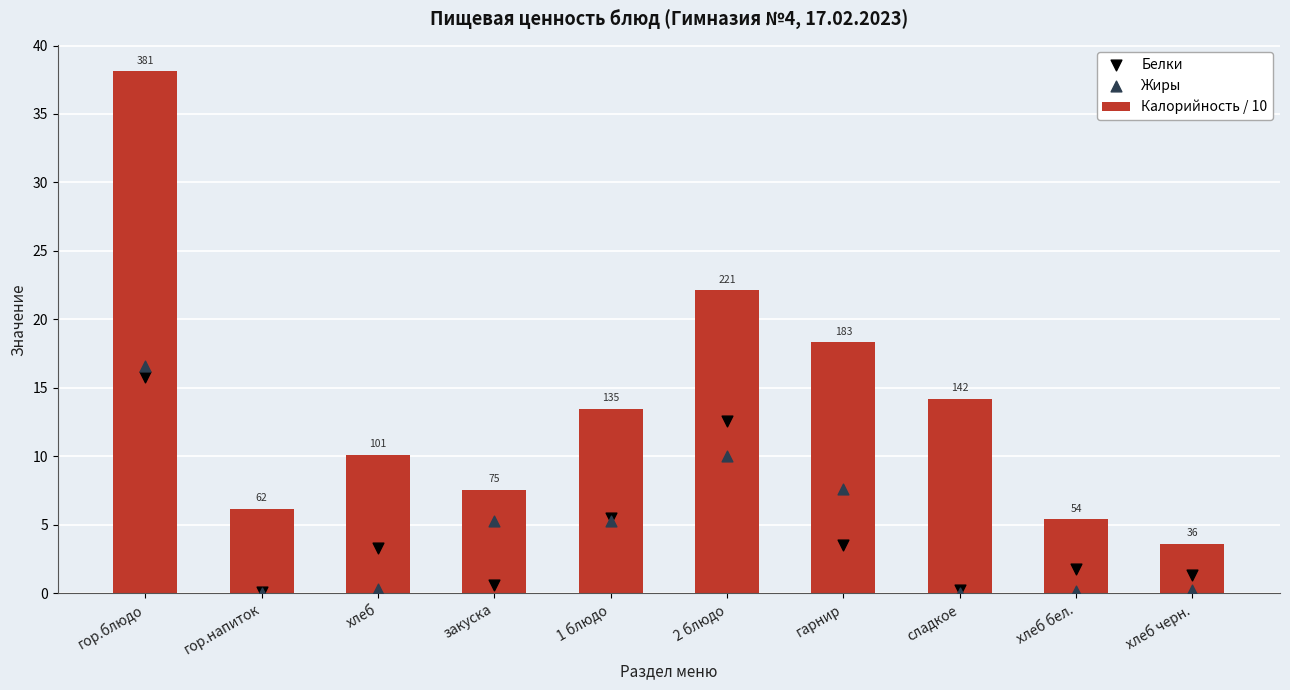

Which series contains the lowest Y value?

Жиры